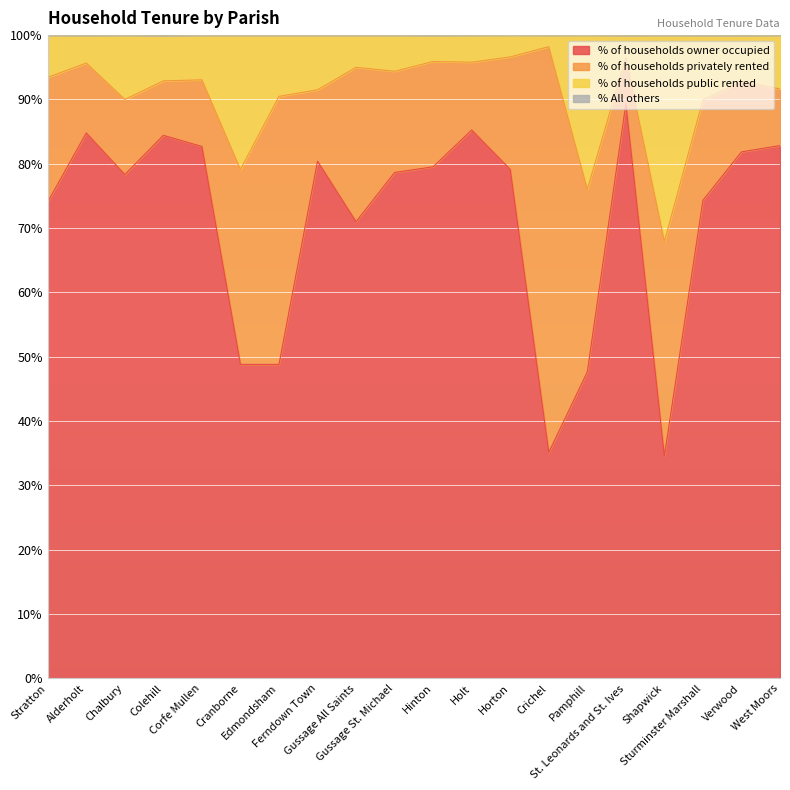

At which label does % of households public rented first exceed 93?

Stratton